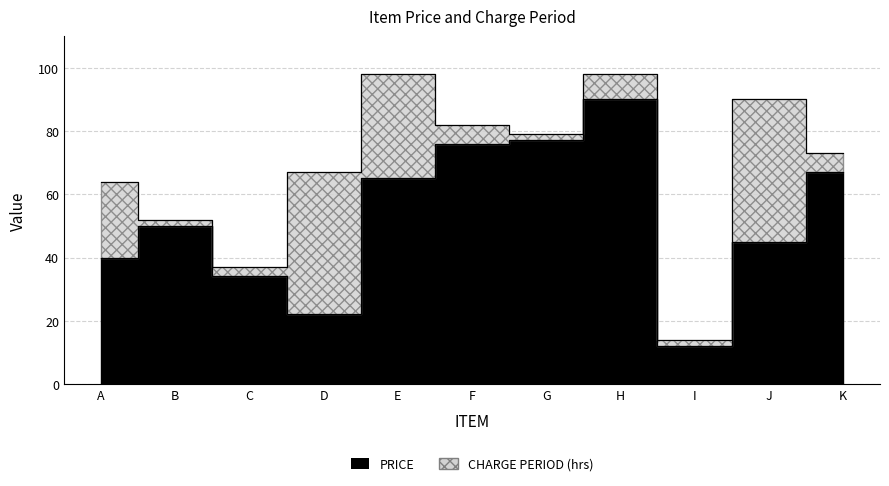

What is the value of the 1st point from the left?

40